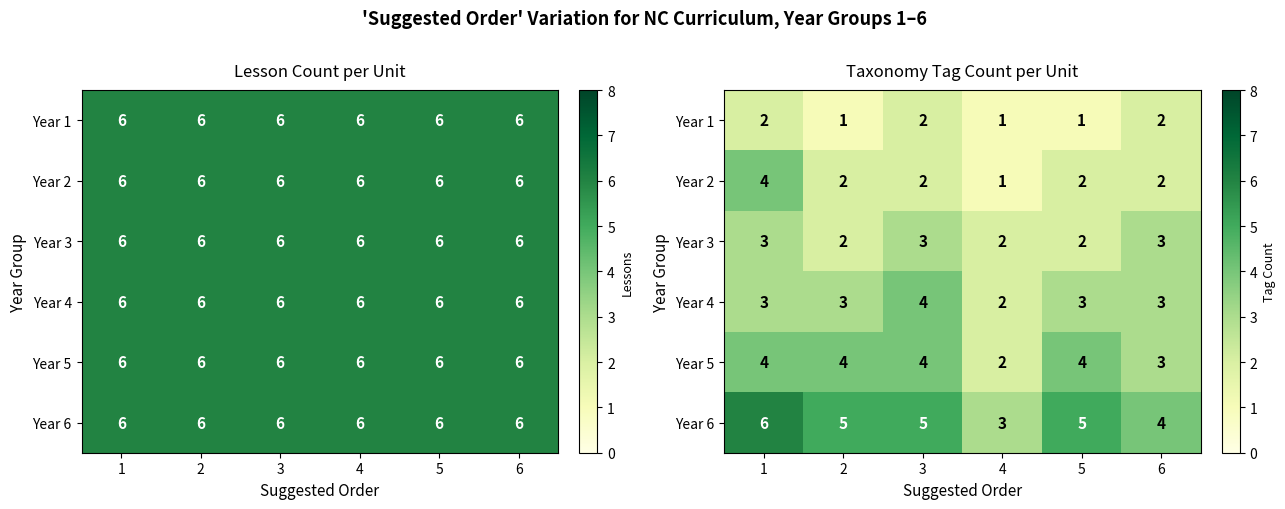

What is the minimum value shown in the chart?

1